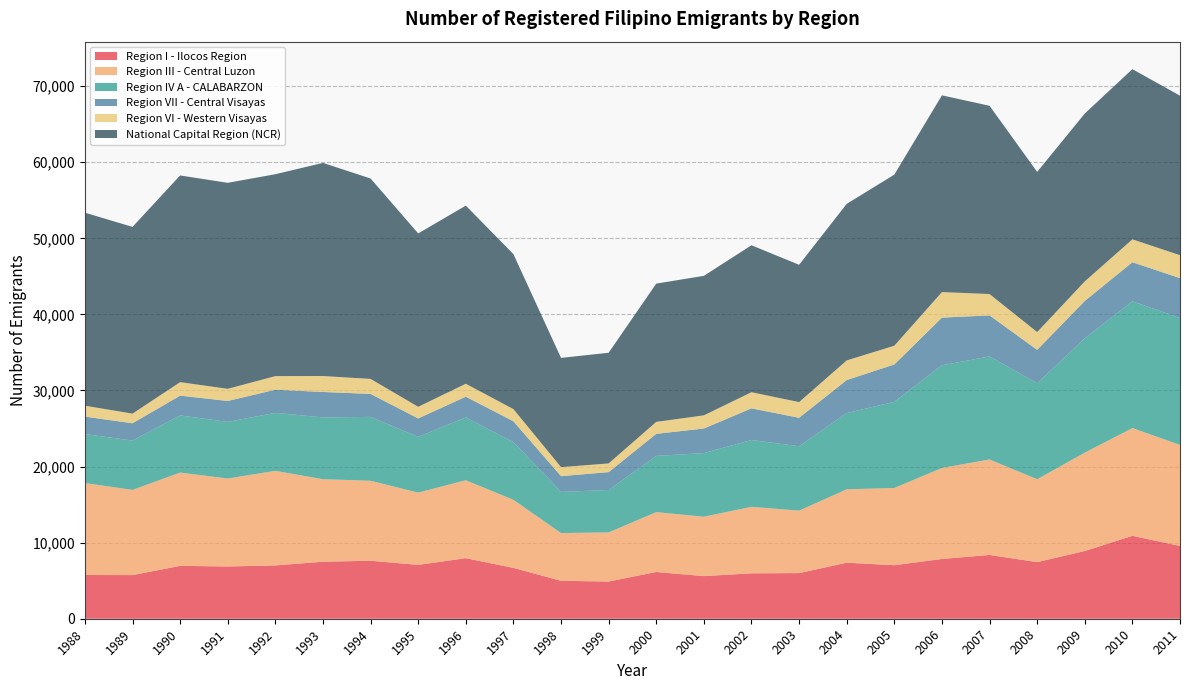

Reading left to right, what are all the values shown in this chart?

Region I - Ilocos Region: 5748	5737	6949	6870	7007	7492	7624	7078	7959	6683	4984	4889	6146	5603	5970	5999	7364	7035	7857	8387	7441	8903	10899	9569
Region III - Central Luzon: 12087	11198	12266	11559	12433	10849	10510	9502	10245	8951	6280	6456	7867	7805	8740	8215	9648	10152	11965	12546	10898	12927	14168	13280
Region IV A - CALABARZON: 6438	6481	7512	7441	7623	8119	8397	7325	8261	7577	5411	5574	7390	8364	8783	8461	10019	11325	13500	13542	12611	15022	16657	16672
Region VII - Central Visayas: 2295	2276	2599	2754	3036	3346	3021	2419	2724	2740	2064	2354	2901	3231	4161	3738	4339	4912	6256	5398	4391	4917	5134	5250
Region VI - Western Visayas: 1434	1270	1771	1598	1792	2097	1970	1533	1700	1604	1189	1141	1572	1730	2122	2063	2584	2464	3358	2807	2339	2573	3012	3013
National Capital Region (NCR): 25370	24543	27170	27075	26539	28013	26343	22788	23411	20369	14358	14548	18173	18338	19313	18047	20578	22485	25861	24744	21053	22063	22370	20968